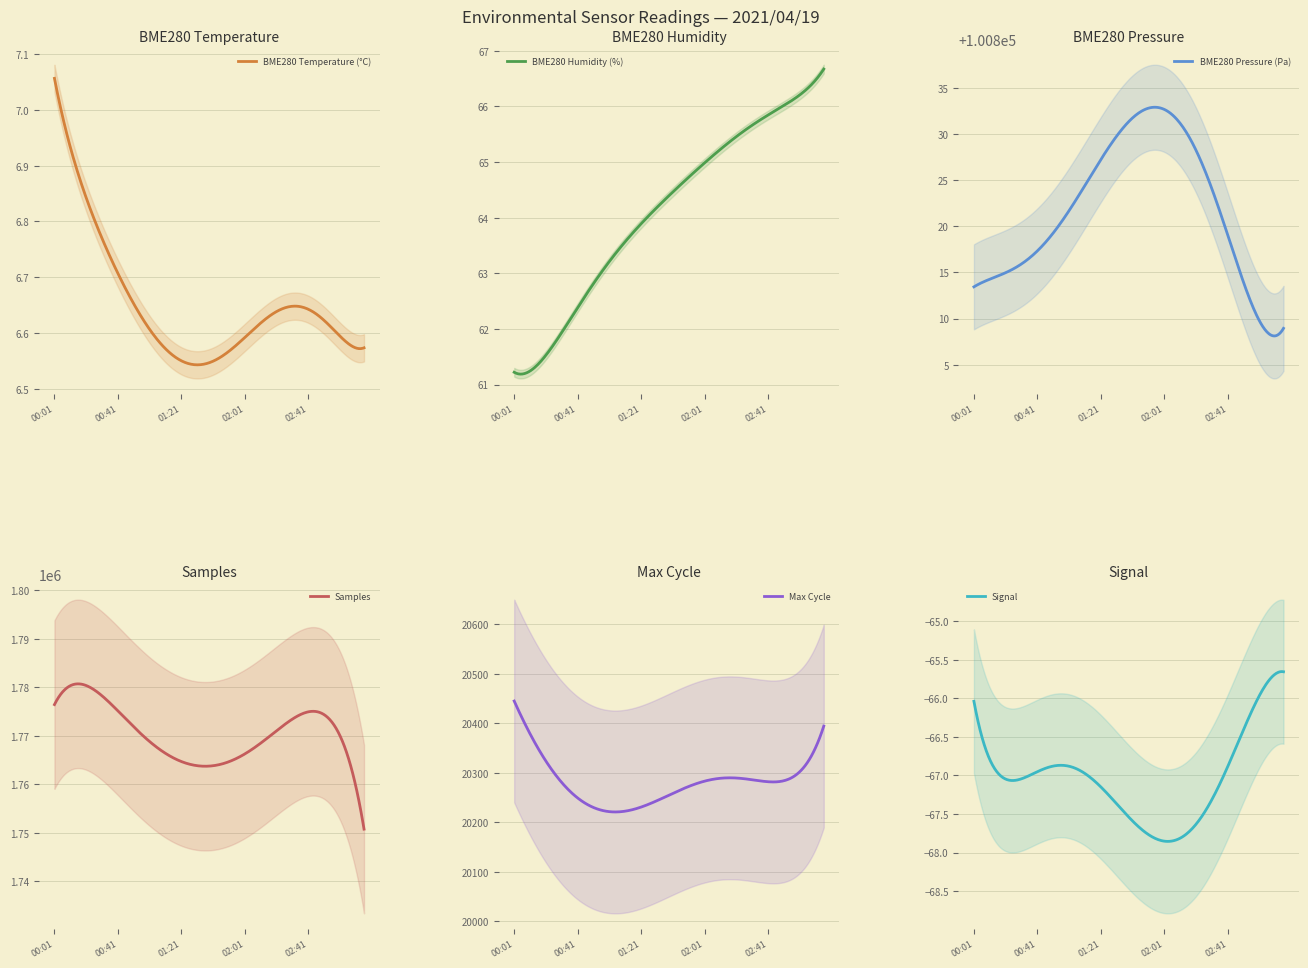

Which series has the largest total across all categories?

Samples